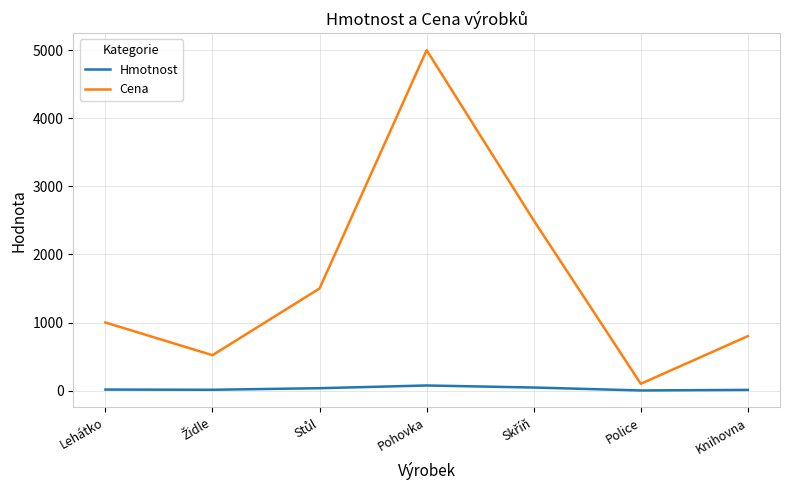

What is the difference between the maximum and minimum values in the Cena series?

4900